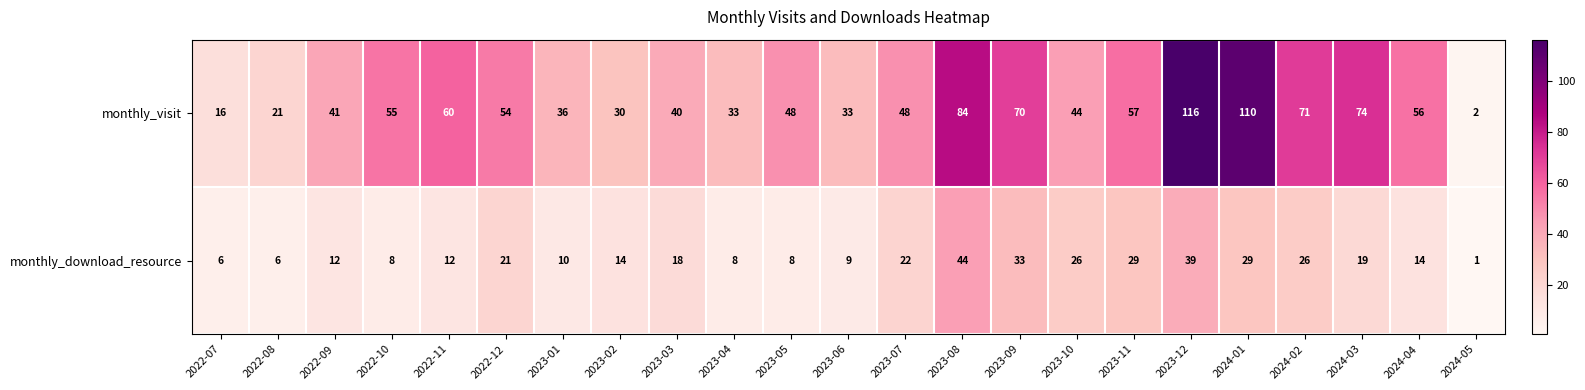

List the series in order of their overall mean, lowest first.

monthly_download_resource, monthly_visit